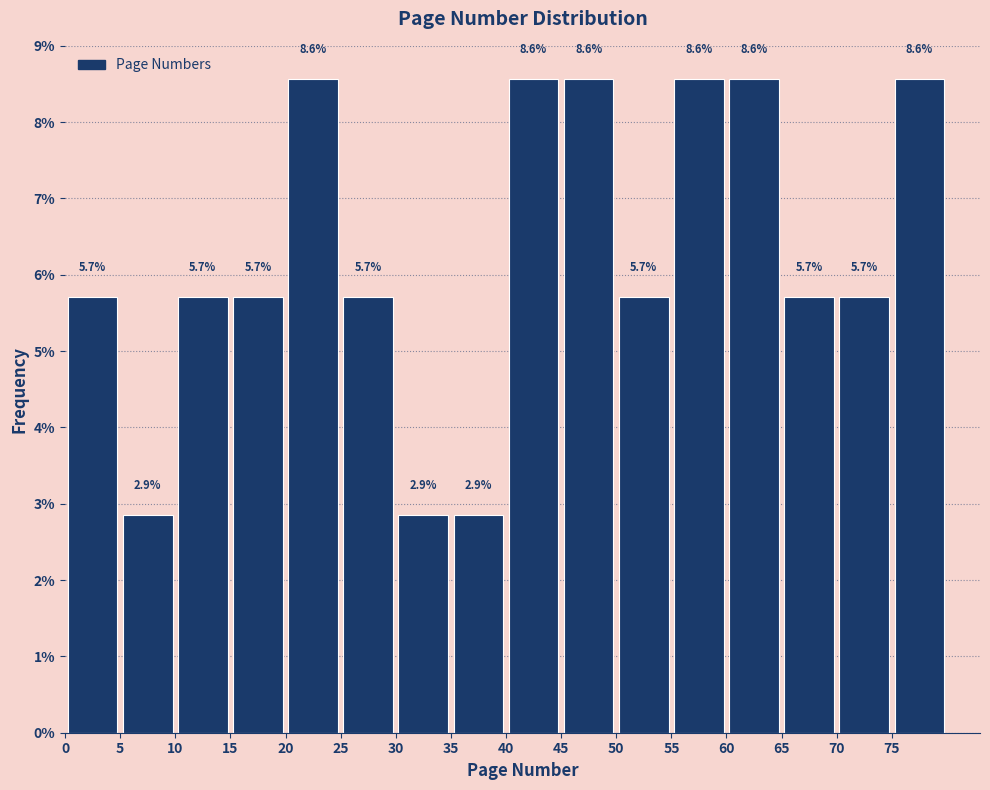

How tall is the bar that spans 40 to 45 on the x-axis?

8.6